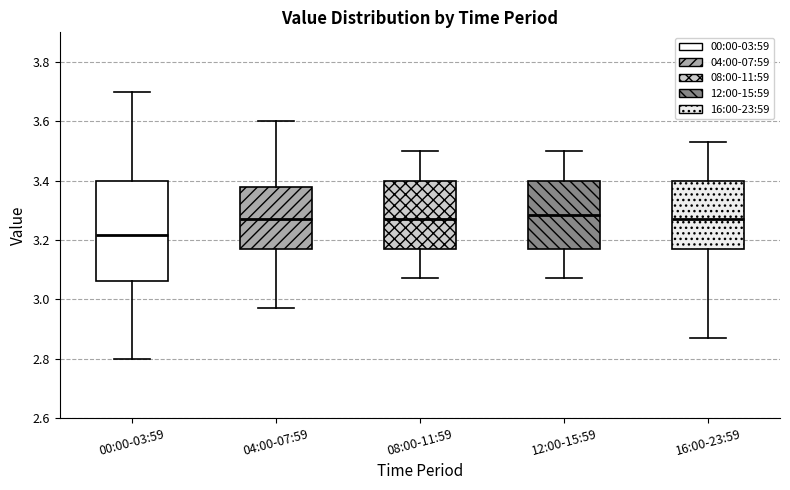

Reading left to right, read every box against the y-axis: the position of its median line, the range the box covers, and the ends of its whiskers. The values are not printed on the chart, so give them approximately, as read against the axis.

00:00-03:59: median 3.22, box 3.06 to 3.40, whiskers 2.80 to 3.70
04:00-07:59: median 3.28, box 3.18 to 3.38, whiskers 2.98 to 3.60
08:00-11:59: median 3.28, box 3.18 to 3.40, whiskers 3.08 to 3.50
12:00-15:59: median 3.28, box 3.18 to 3.40, whiskers 3.08 to 3.50
16:00-23:59: median 3.28, box 3.18 to 3.40, whiskers 2.88 to 3.54